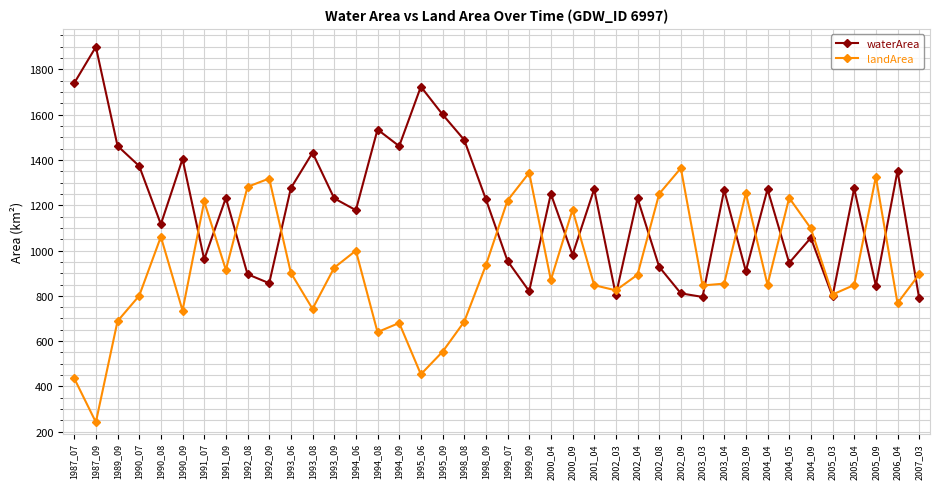

Where is the first local maximum for waterArea?

1987_09